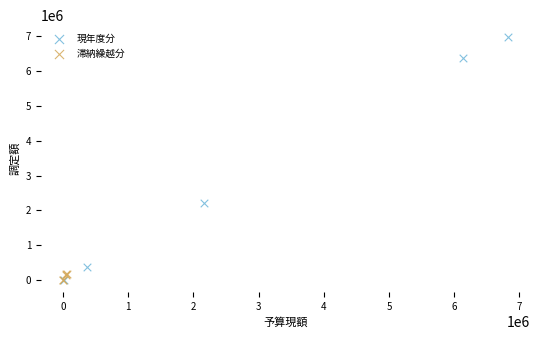

Which series has the largest Y range (max minus min)?

現年度分